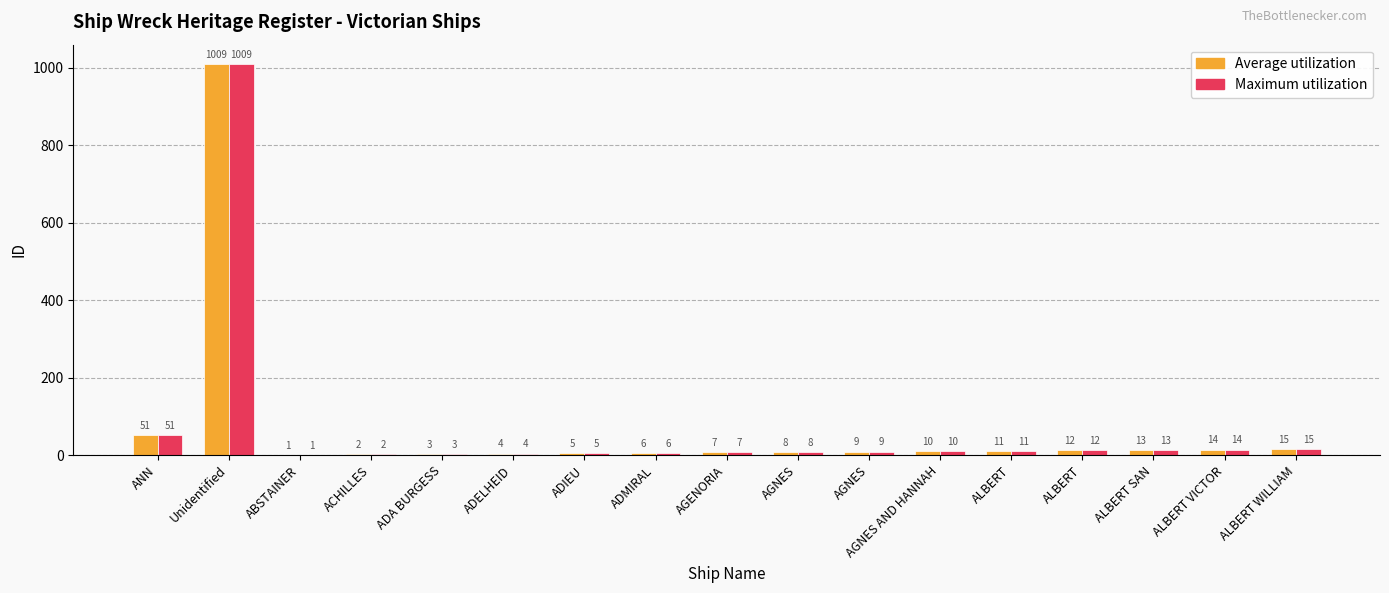

What is the difference between the second highest and second lowest values in the Average utilization series?

49